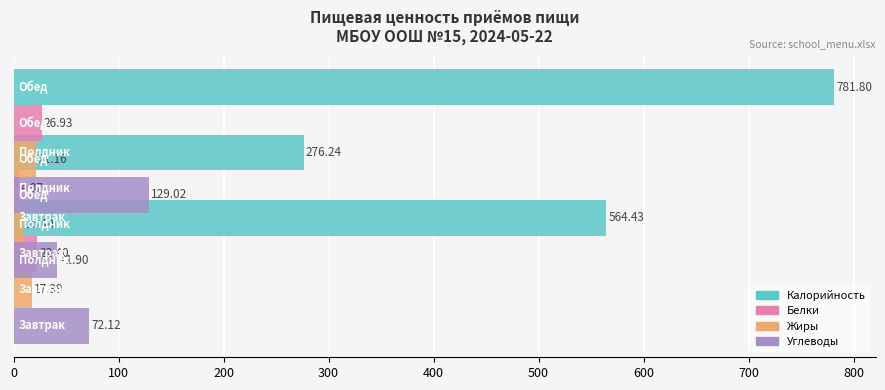

The value of Калорийность at 200 is 1131.2. True or false?

False